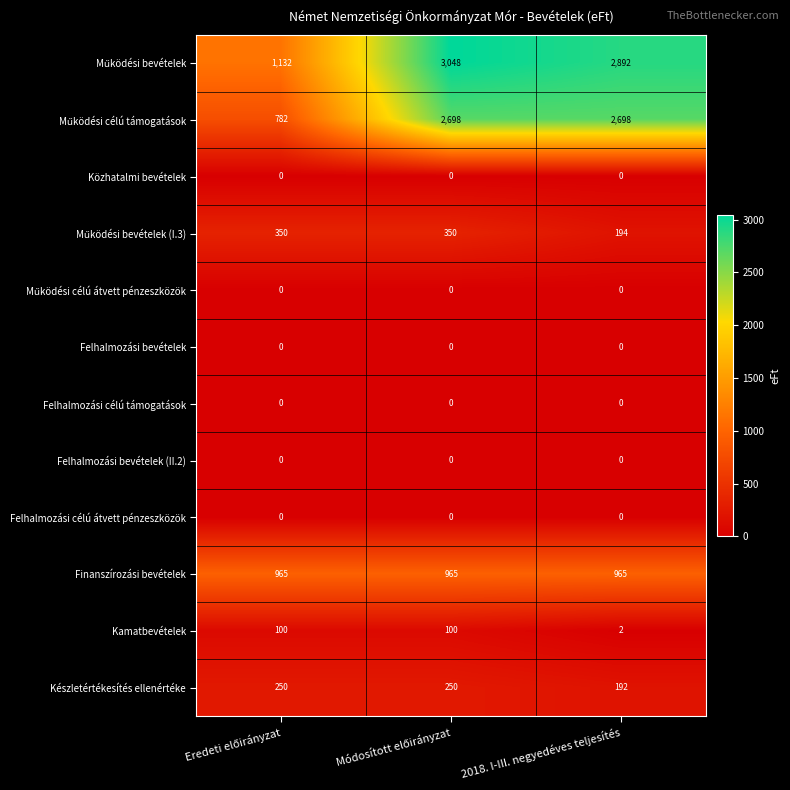

How many series are shown in this chart?

12